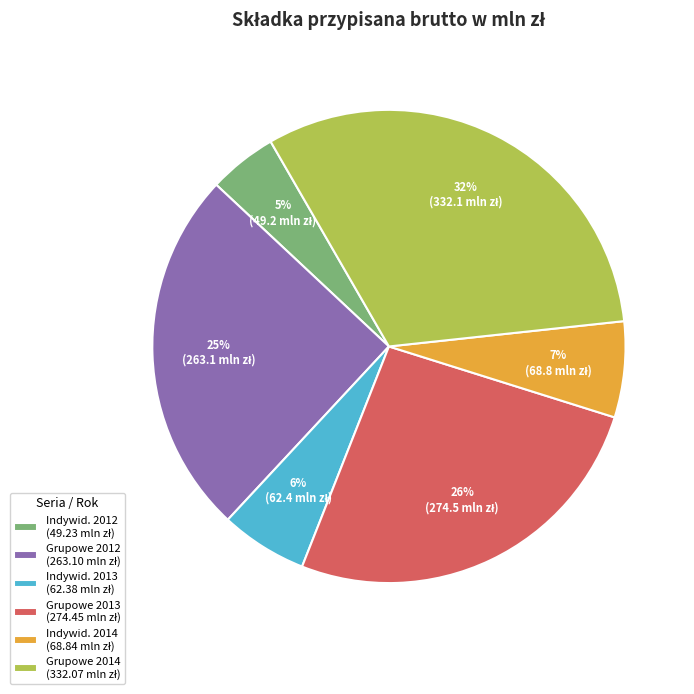

To the nearest percent, what is the average slice percentage?

17%